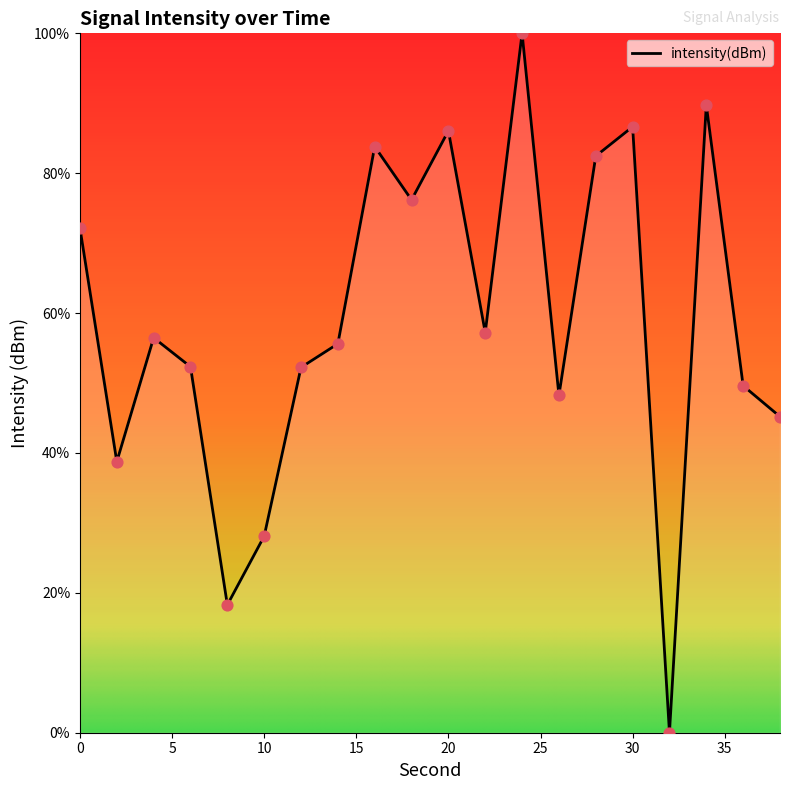

What is the maximum value shown in the chart?

100.0